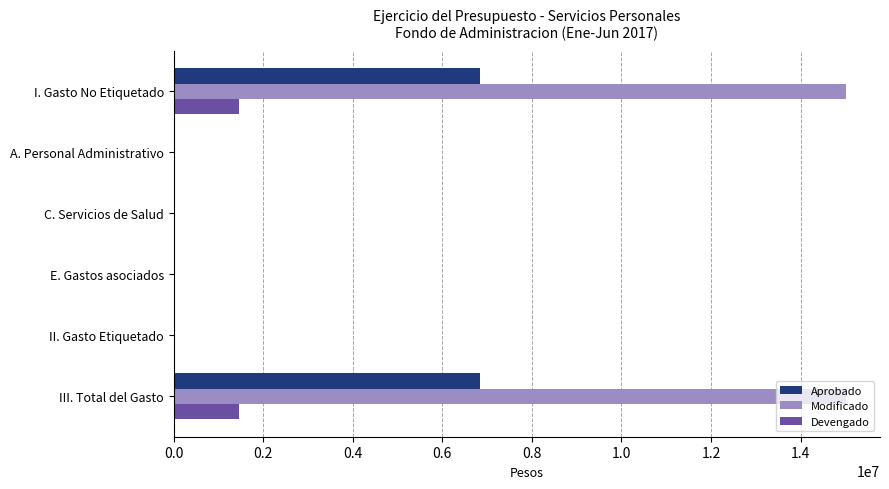

Which series has the largest range (max minus min)?

Modificado